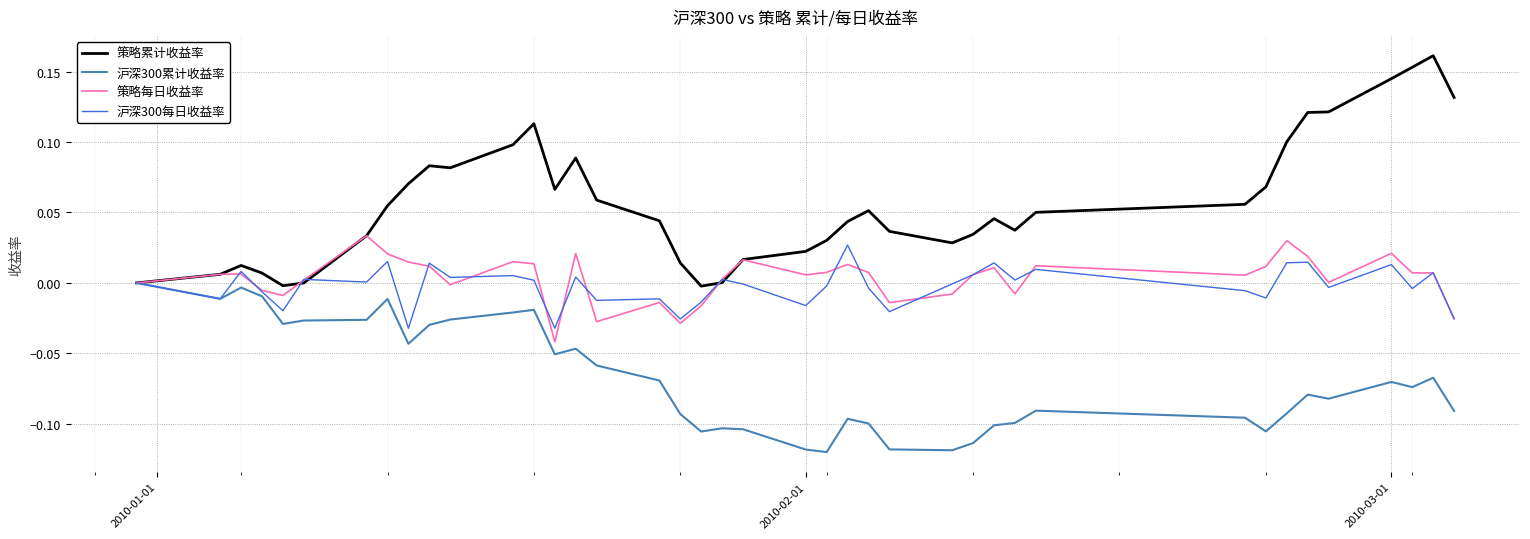

Which series has the largest total across all categories?

策略累计收益率